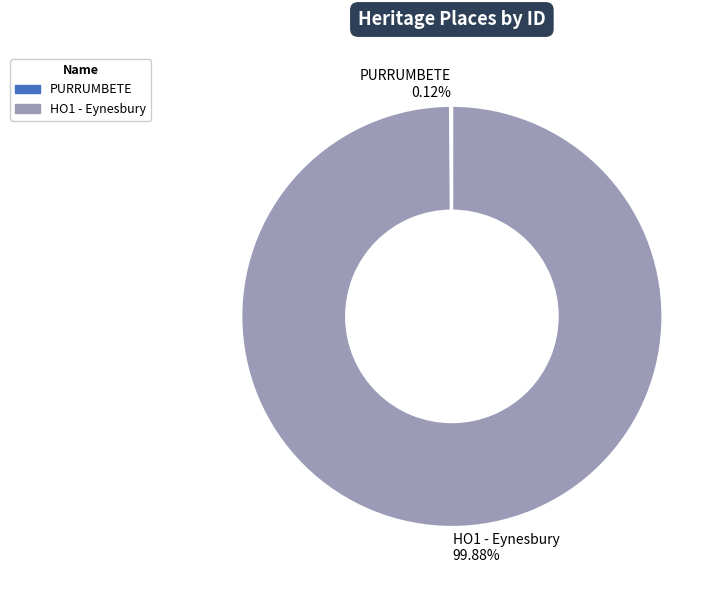

Which category has the biggest portion of the pie?

HO1 - Eynesbury